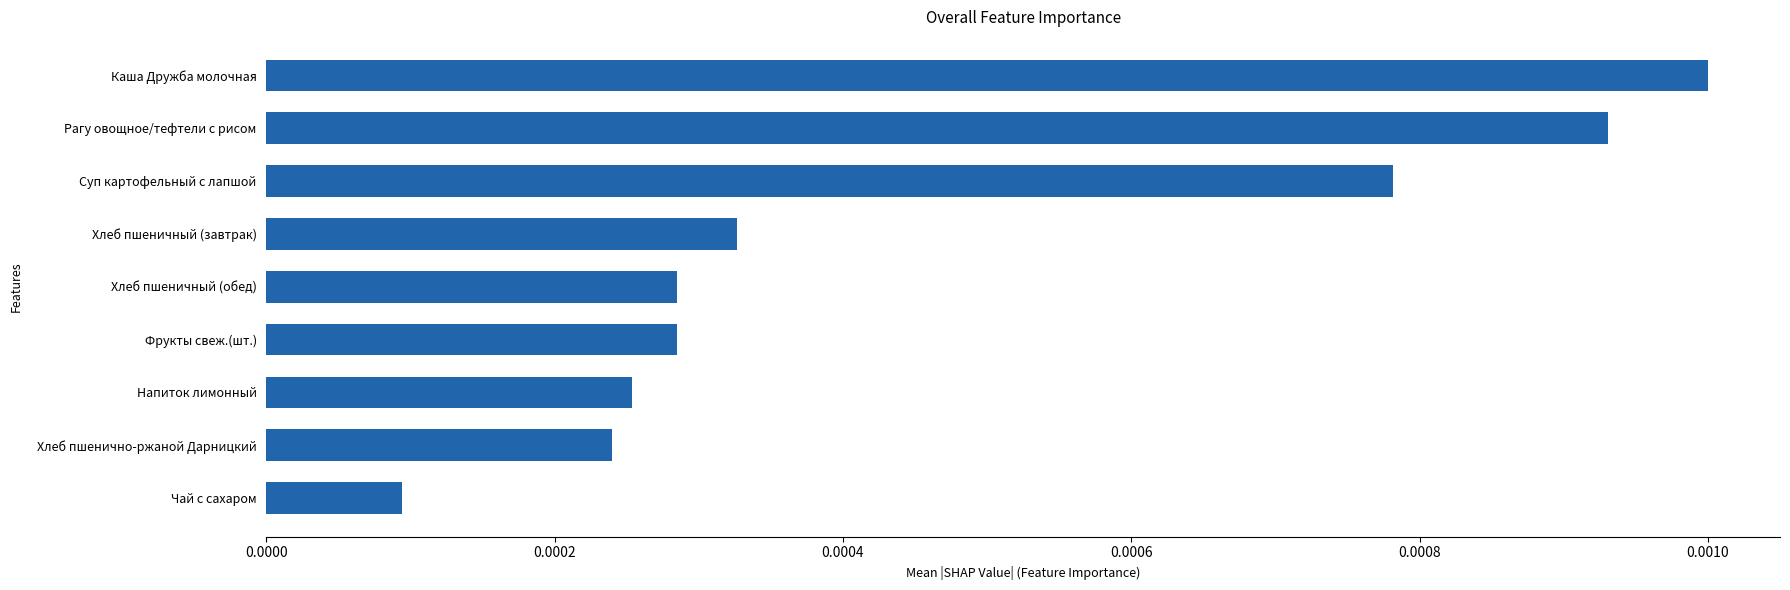

Count the values in the range 0 to 1.

9